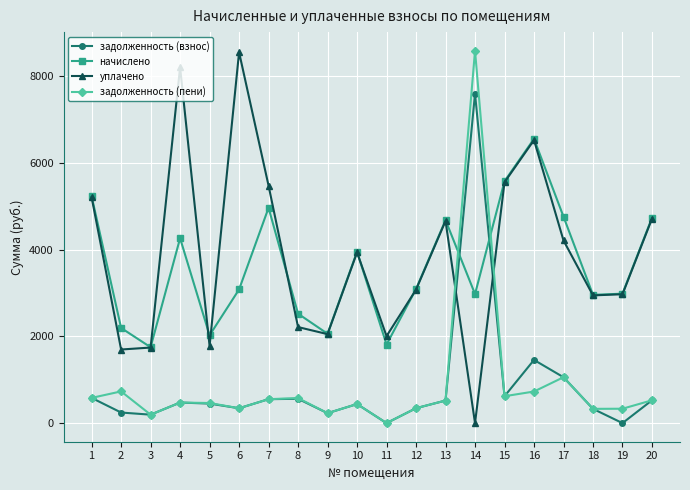

After their last crossing, which series has the higher values: задолженность (взнос) or уплачено?

уплачено